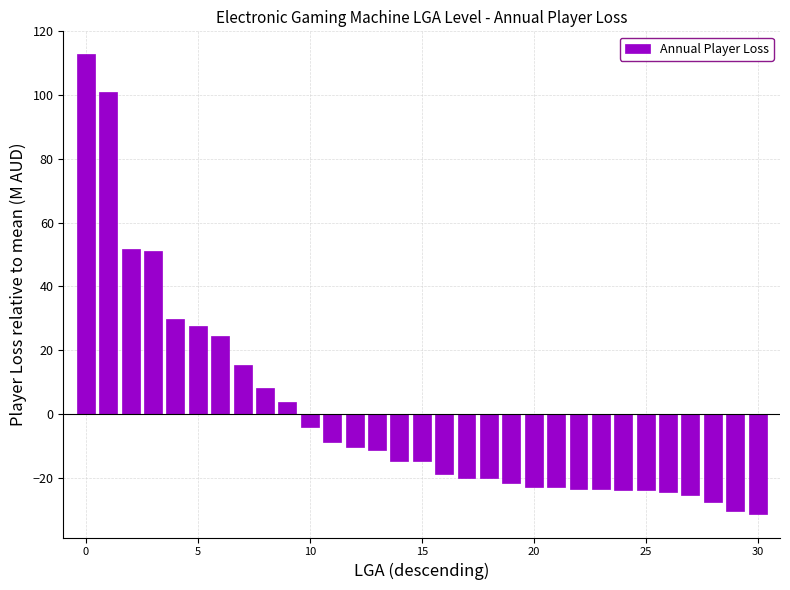

What is the difference between the second highest and minimum values?

132.5